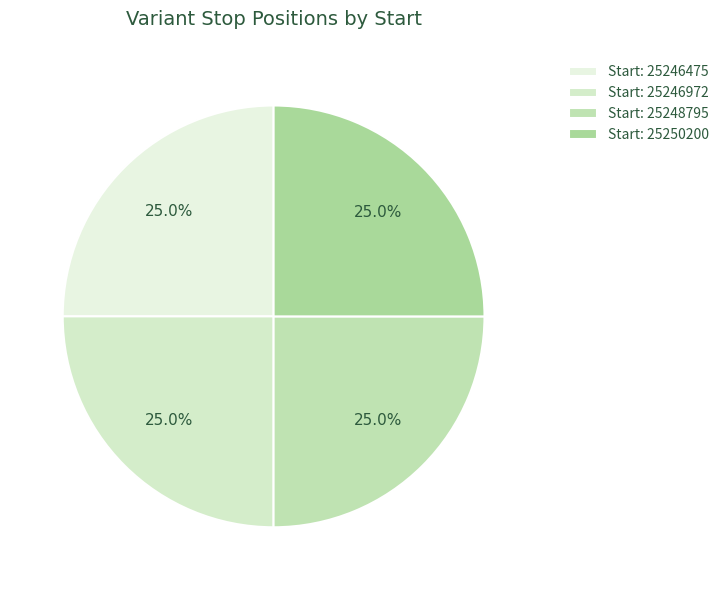

Rank the categories by value from highest to lowest.

25250200, 25248795, 25246972, 25246475